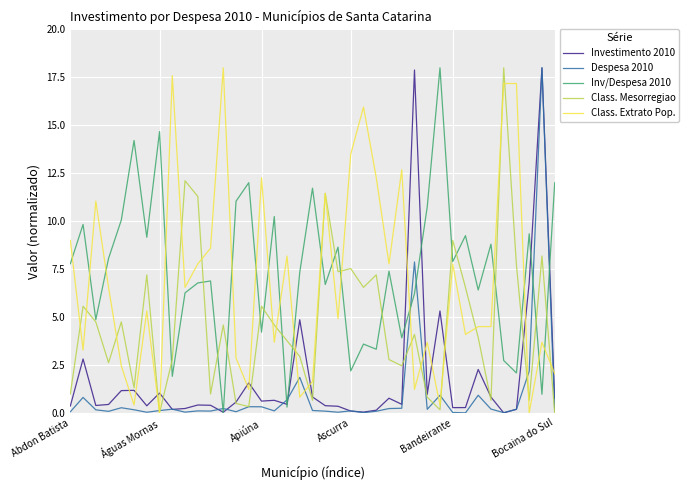

What is the highest value of the Inv/Despesa 2010 series?

18.0